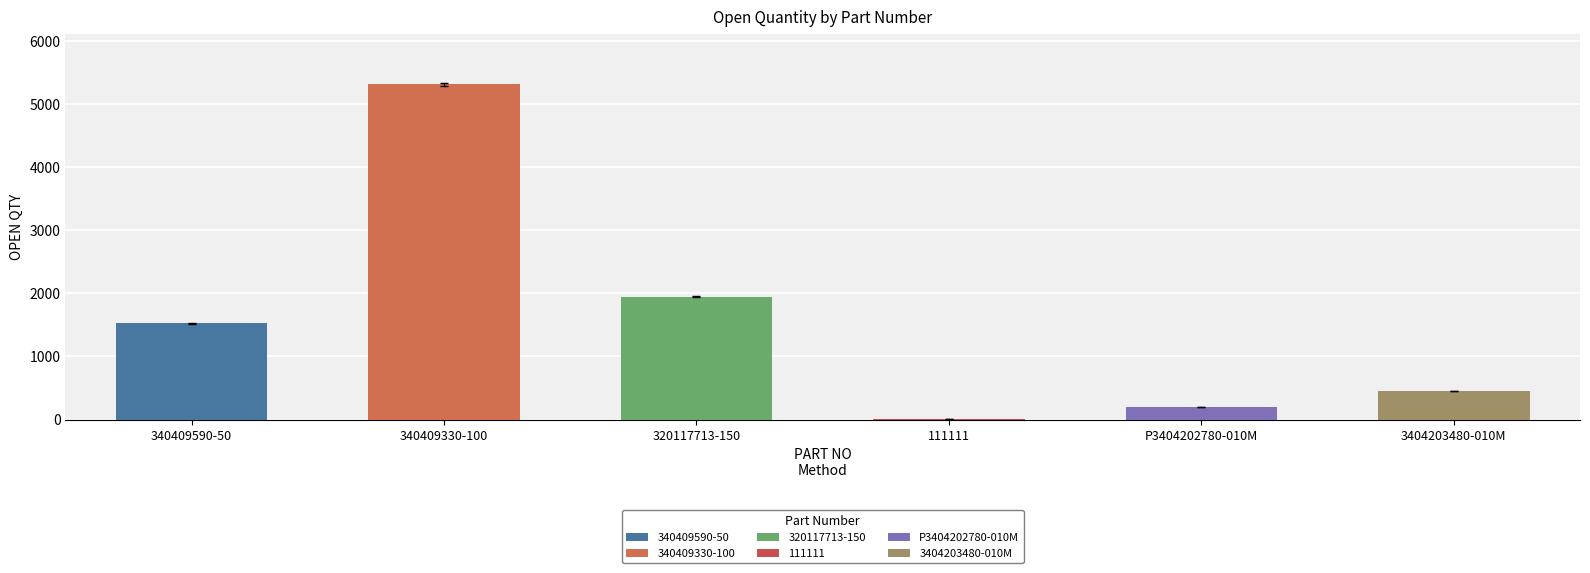

How many series are shown in this chart?

1